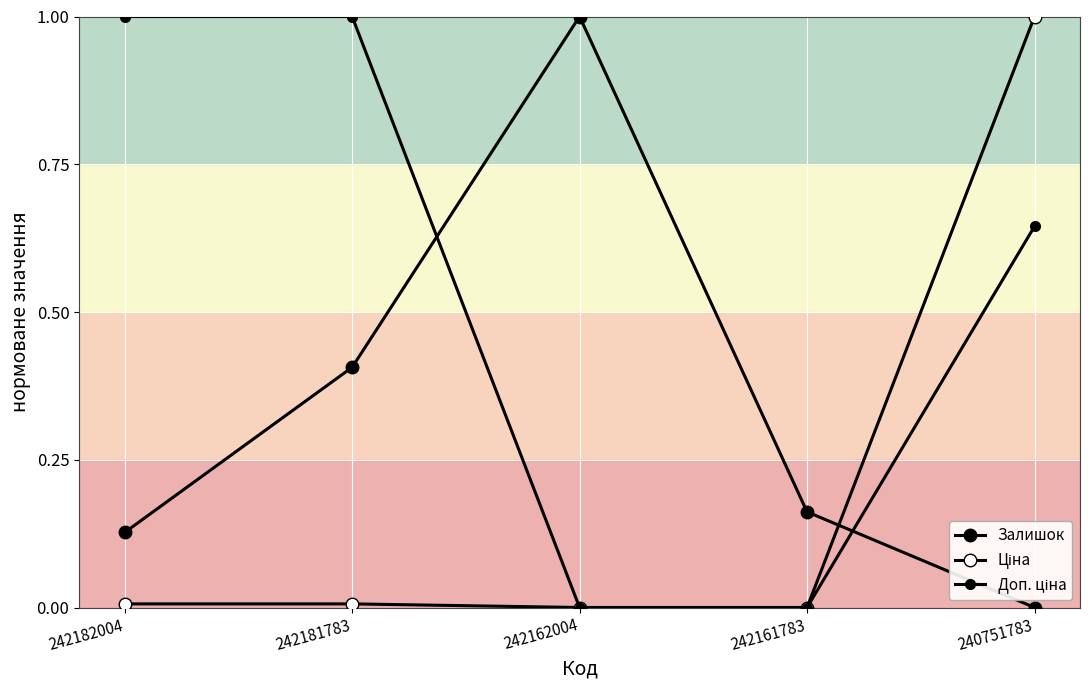

The Ціна series shows 0.0 at 242181783. True or false?

True